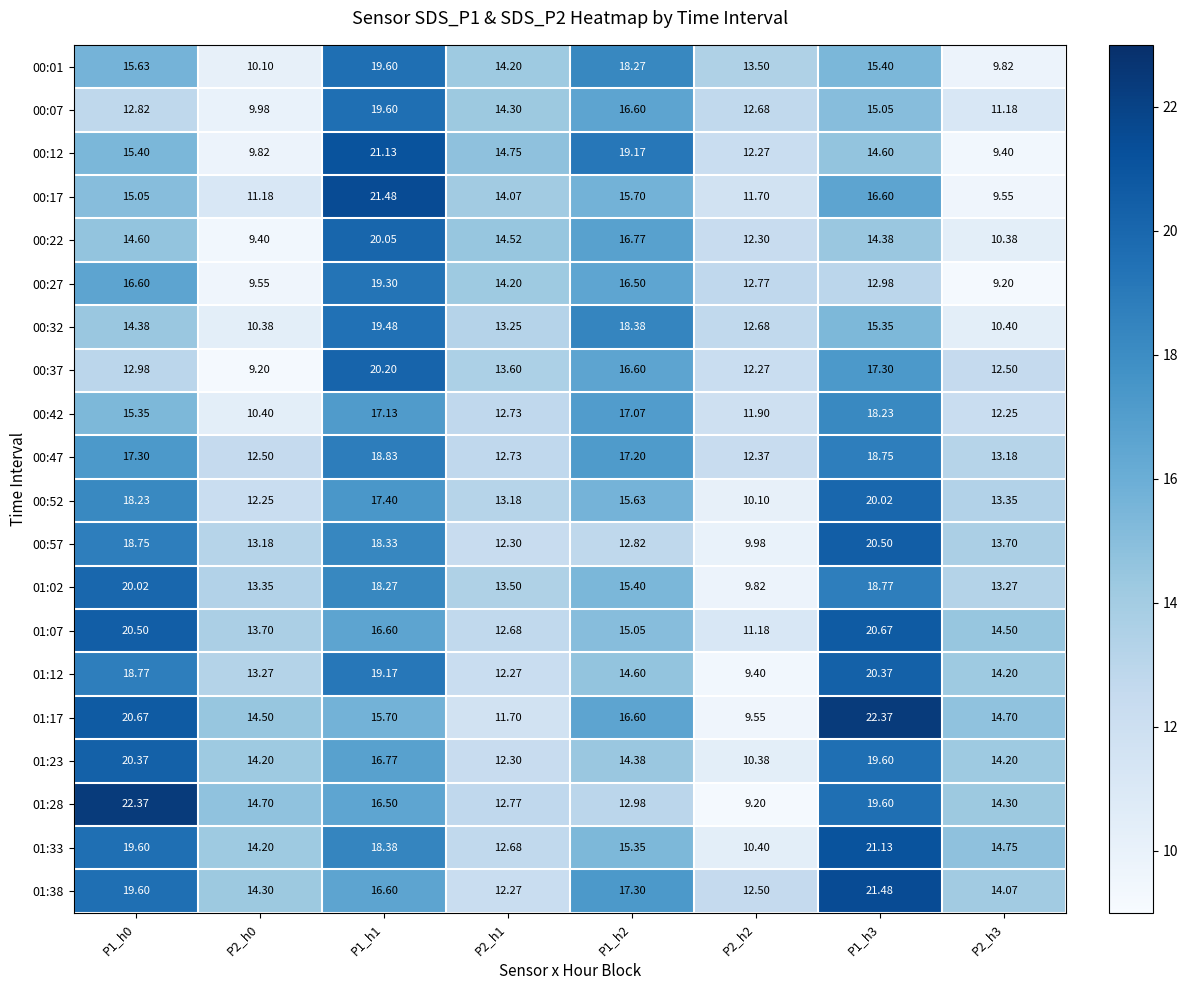

Is the value of 00:52 at P1_h0 greater than the value of 01:28 at P2_h0?

Yes